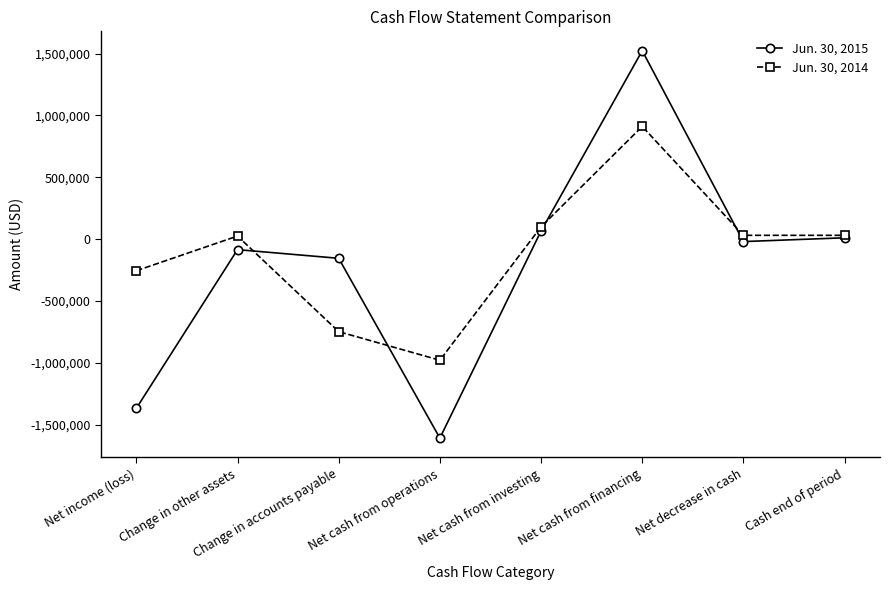

True or false: Jun. 30, 2015 has more than 0 interior local peaks.

True